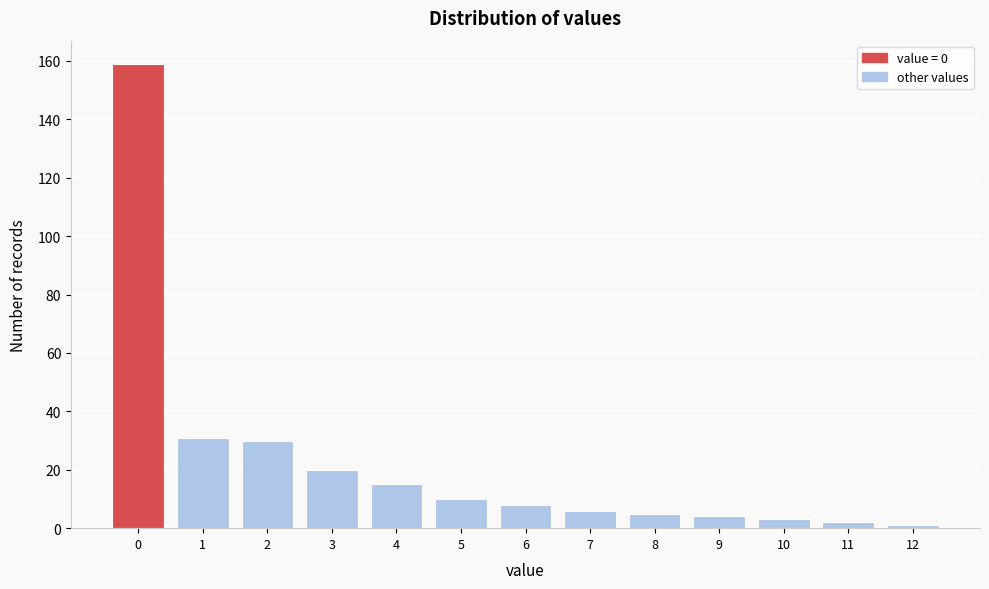

Reading right to left, extract all data points from this chart.

1	2	3	4	5	6	8	10	15	20	30	31	159